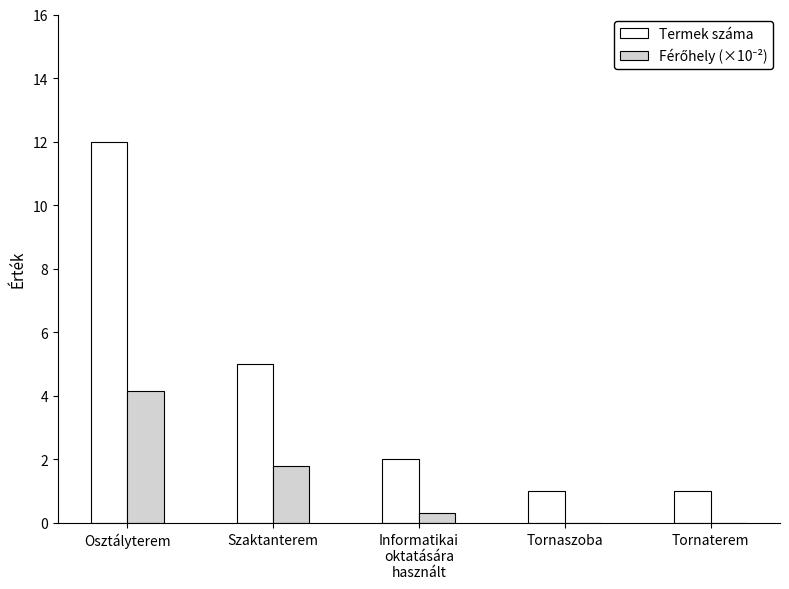

What is the sum of all Termek száma values?

21.0